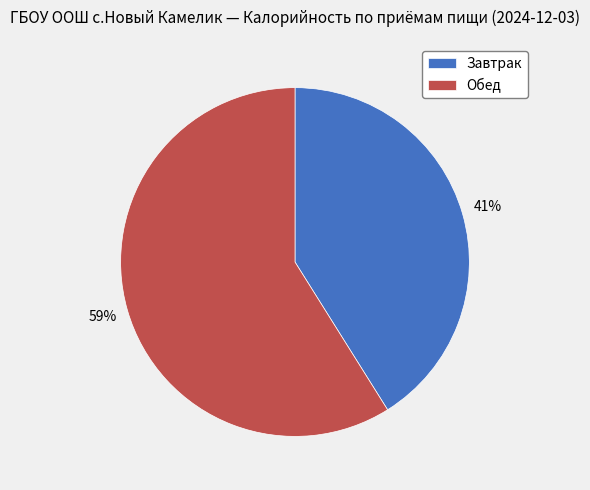

Is it true that Обед is 50% of the pie?

False